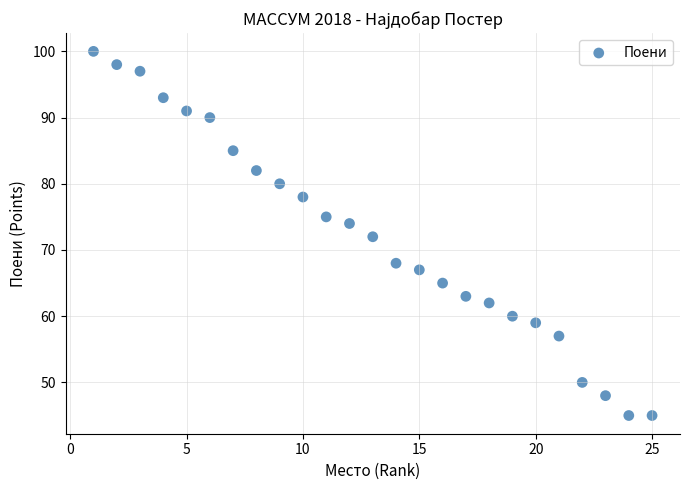

What is the range of Y values (max minus min)?

55